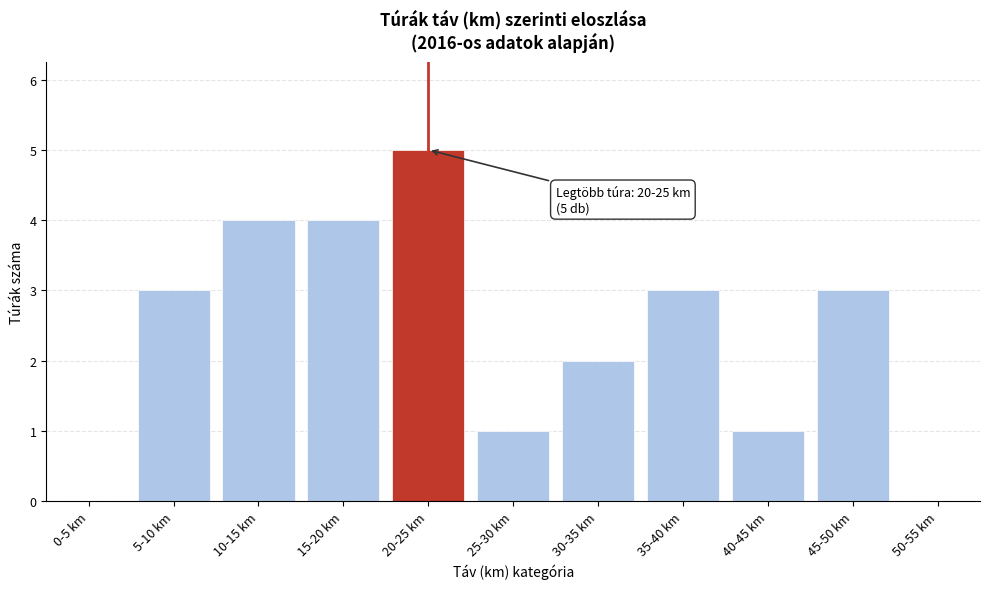

Reading left to right, extract all data points from this chart.

0-5 km=0	5-10 km=3	10-15 km=4	15-20 km=4	20-25 km=5	25-30 km=1	30-35 km=2	35-40 km=3	40-45 km=1	45-50 km=3	50-55 km=0